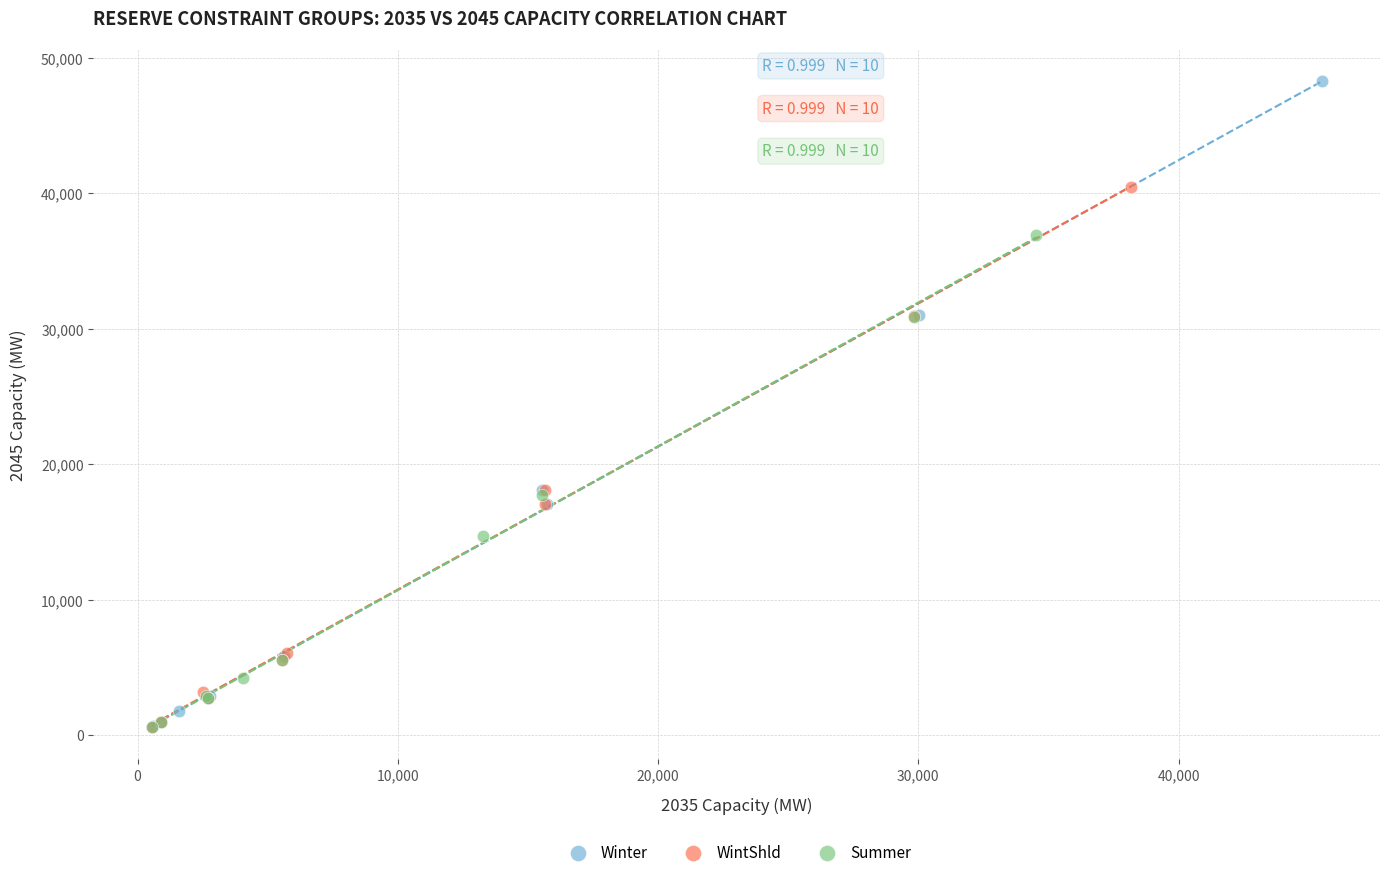

Which series has the largest Y range (max minus min)?

Winter